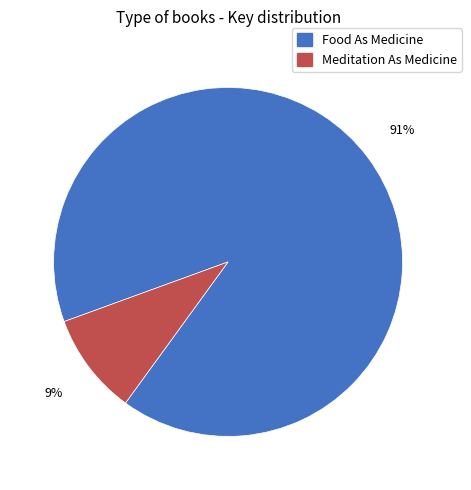

Approximately how many times larger is the value at Meditation As Medicine compared to Food As Medicine?

0.1